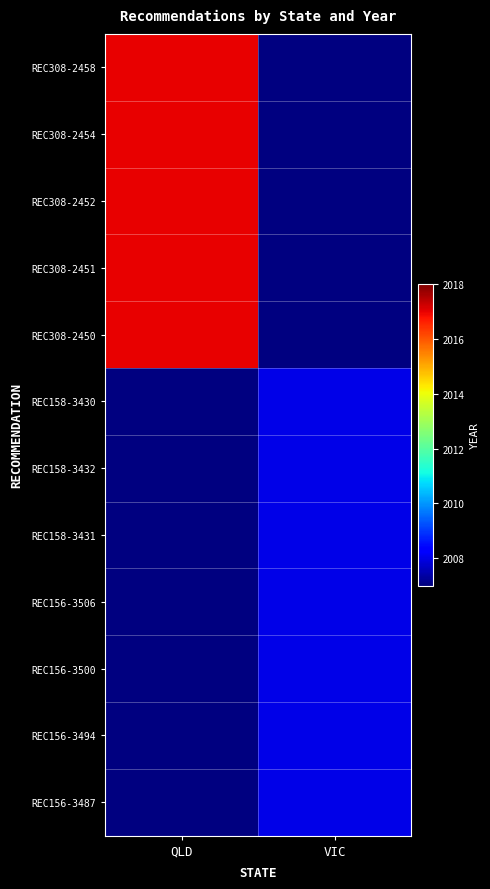

Rank the series by their average value, from highest to lowest.

REC308-2458, REC308-2454, REC308-2452, REC308-2451, REC308-2450, REC158-3430, REC158-3432, REC158-3431, REC156-3506, REC156-3500, REC156-3494, REC156-3487